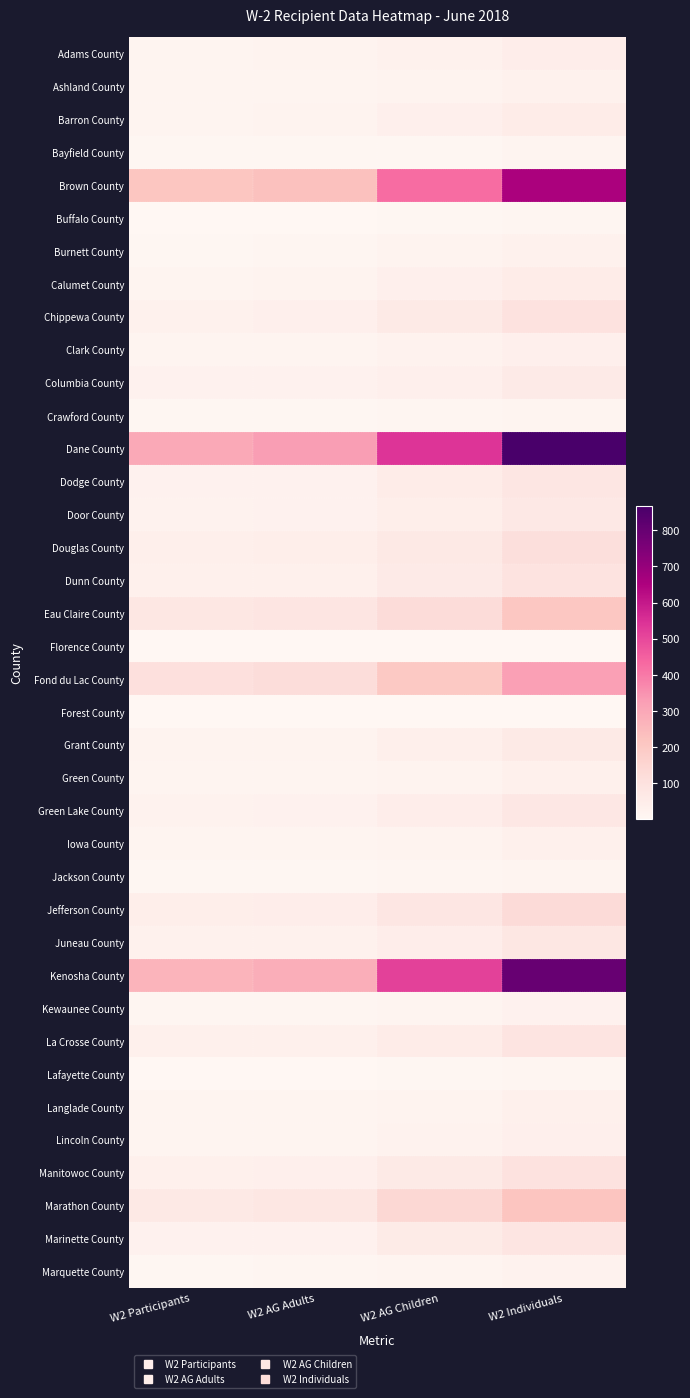

Rank the series by their maximum value, from highest to lowest.

Dane County, Kenosha County, Brown County, Fond du Lac County, Marathon County, Eau Claire County, Jefferson County, Douglas County, Chippewa County, Manitowoc County, Dunn County, La Crosse County, Marinette County, Dodge County, Juneau County, Green Lake County, Door County, Grant County, Columbia County, Calumet County, Barron County, Adams County, Lincoln County, Clark County, Green County, Langlade County, Iowa County, Ashland County, Burnett County, Kewaunee County, Marquette County, Jackson County, Crawford County, Bayfield County, Buffalo County, Lafayette County, Forest County, Florence County